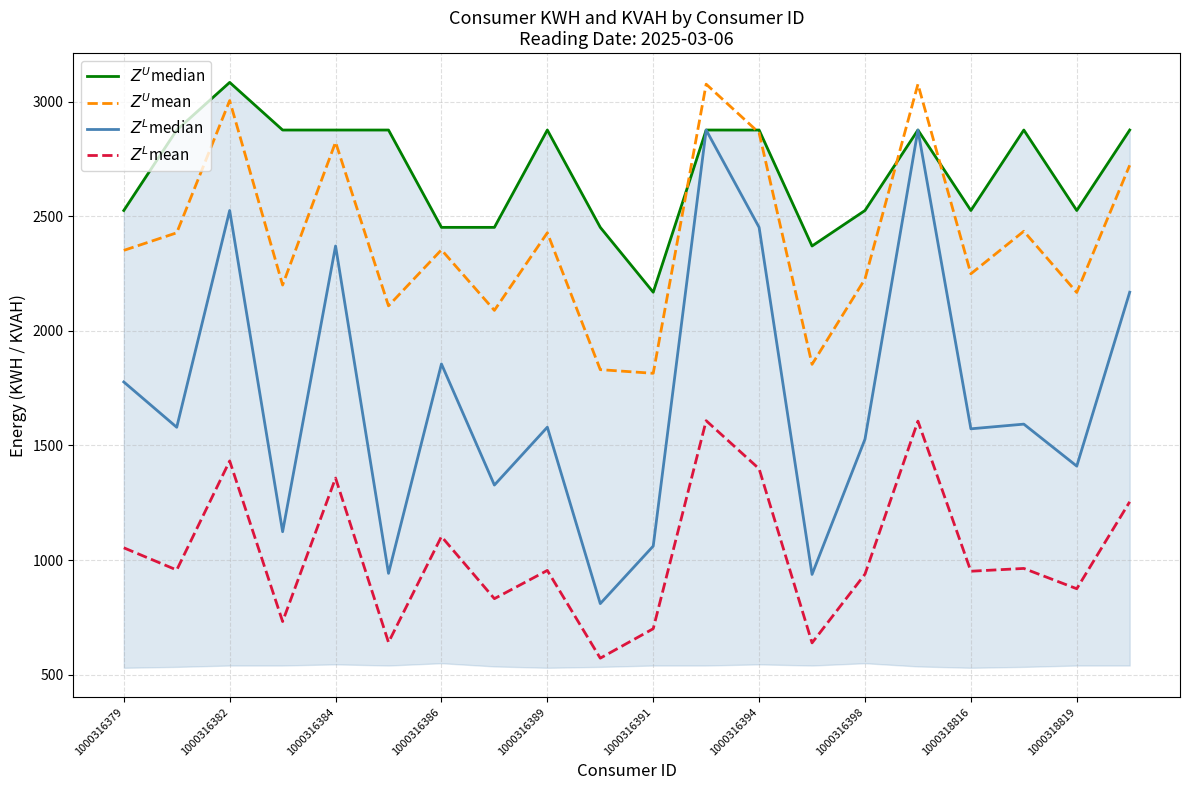

What are all the series names shown in the legend?

$Z^U$median, $Z^U$mean, $Z^L$median, $Z^L$mean